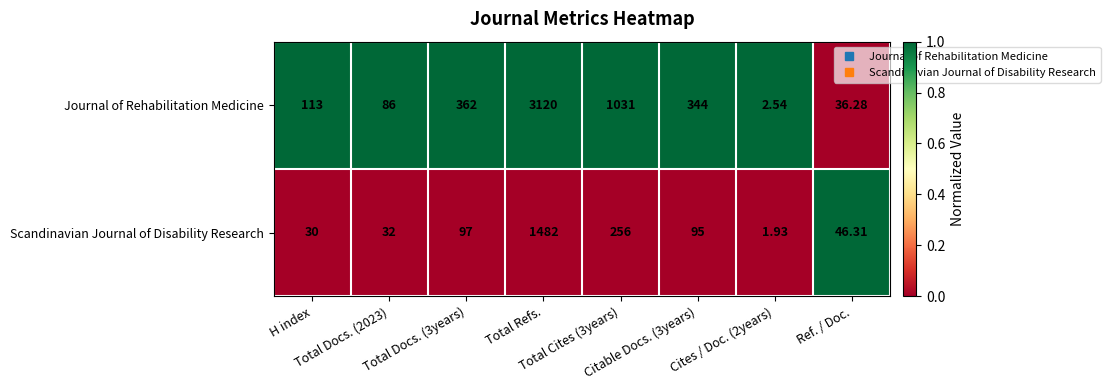

Which series has the widest spread of values?

Journal of Rehabilitation Medicine